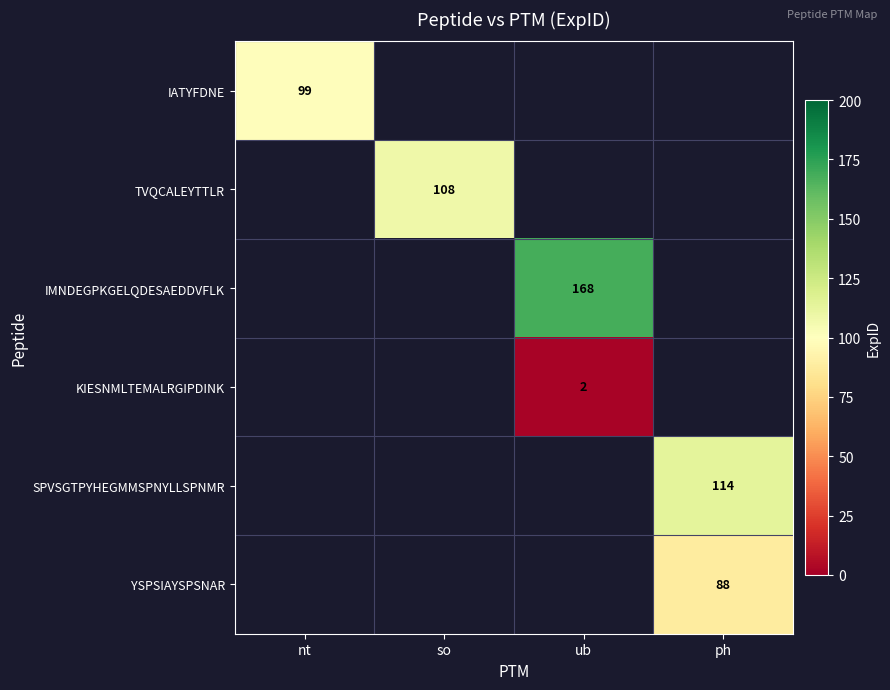

Is the value of YSPSIAYSPSNAR at ph greater than the value of IATYFDNE at nt?

No